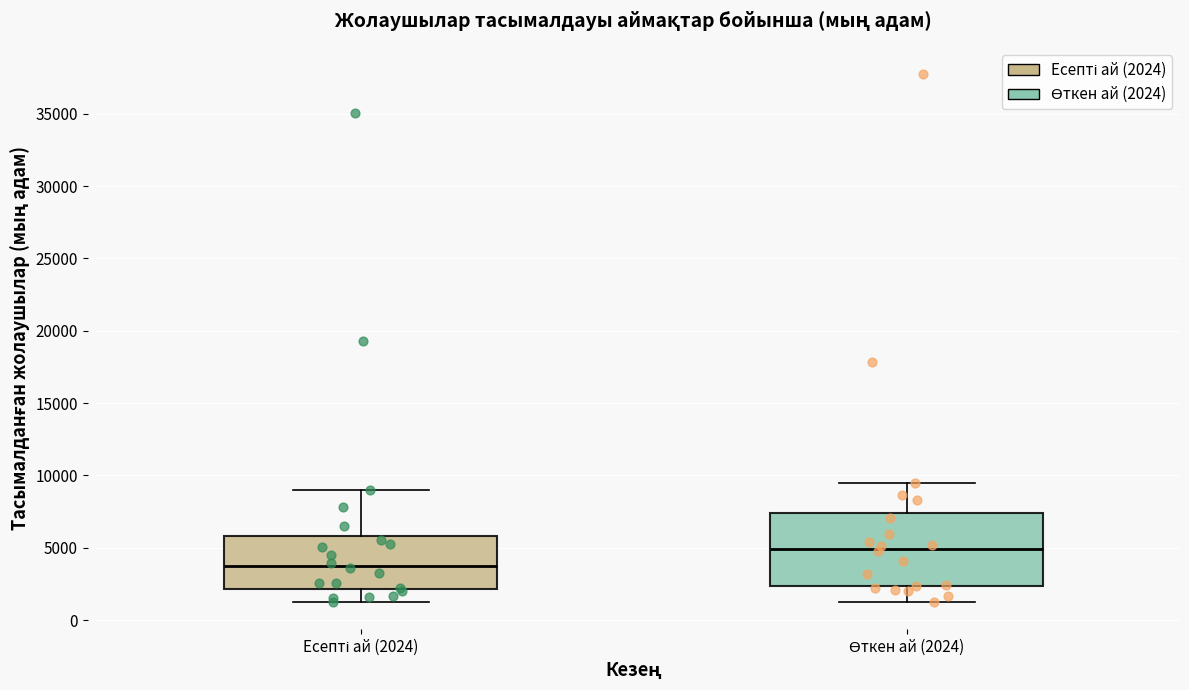

Where is the lower edge of the box for Есепті ай (2024) on the y-axis? The values are not printed on the chart, so give them approximately, as read against the axis.

2000